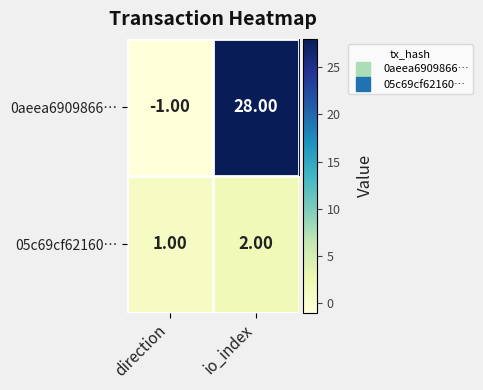

At which category is the sum across all series the highest?

io_index